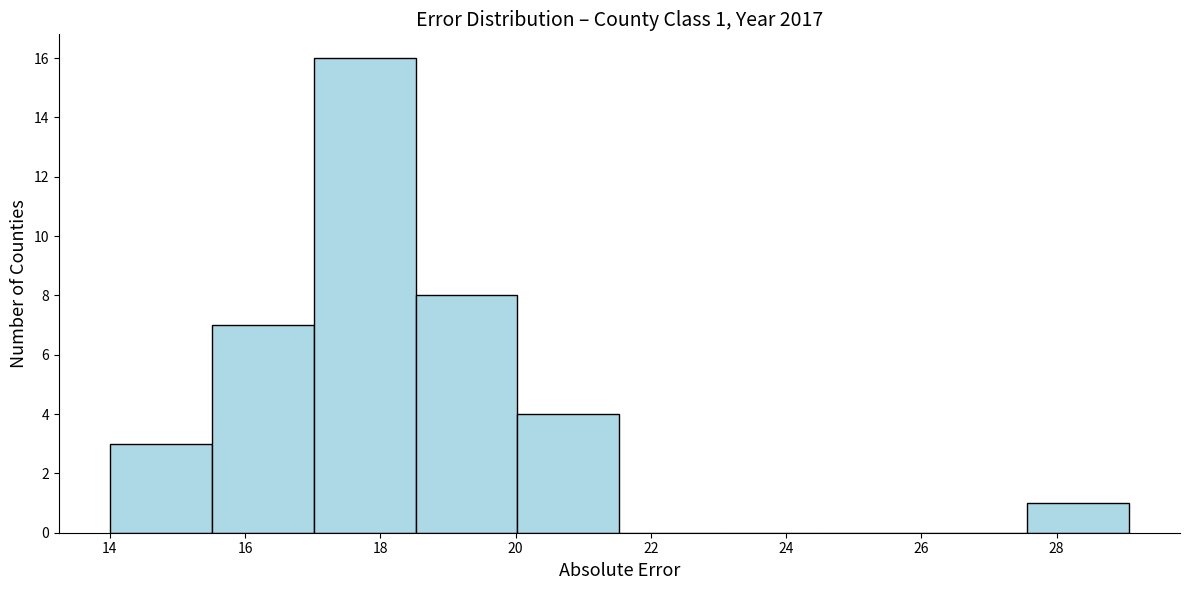

Over which range of the x-axis is the bar tallest?

17.0 to 18.6